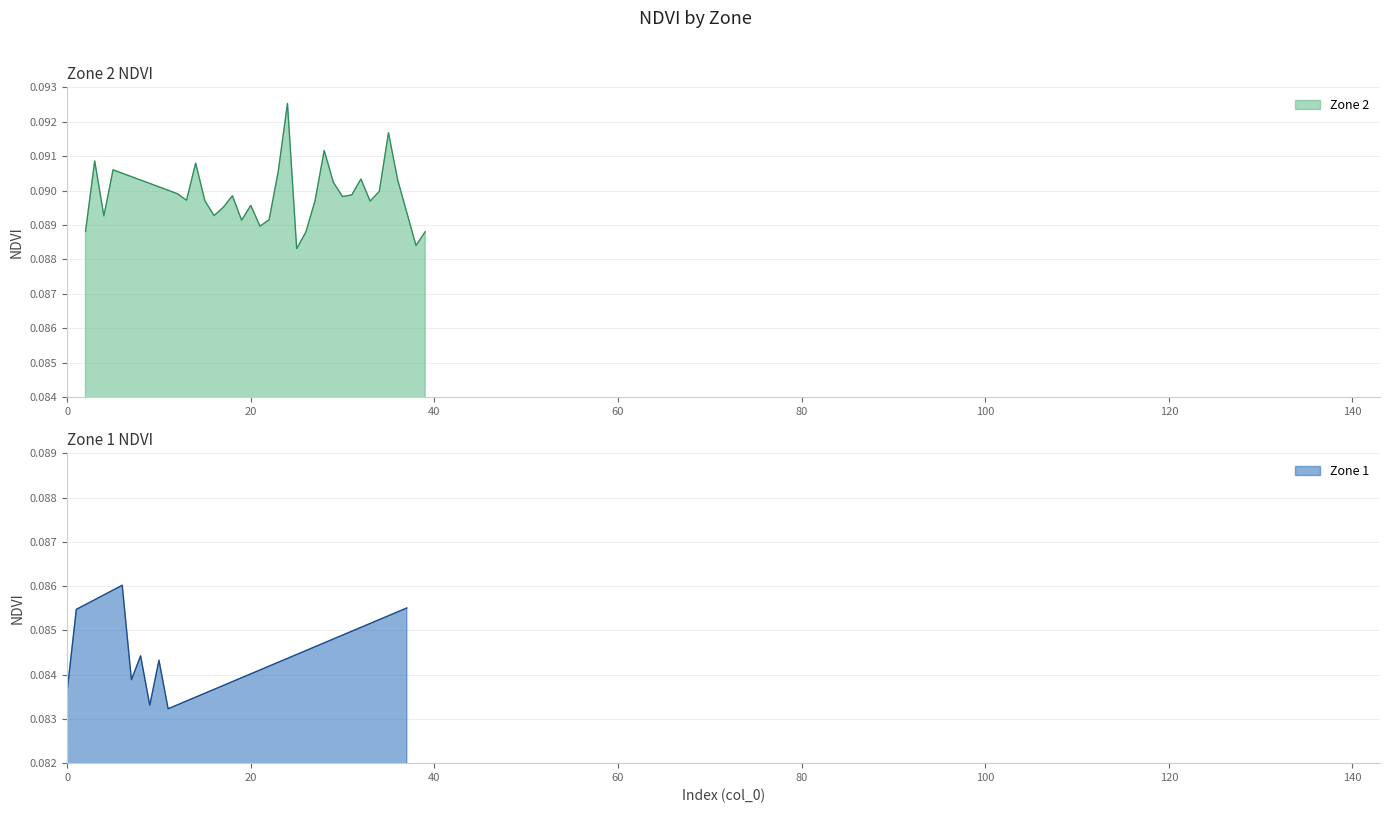

Where is Zone 1 nearest to the value 0?

11